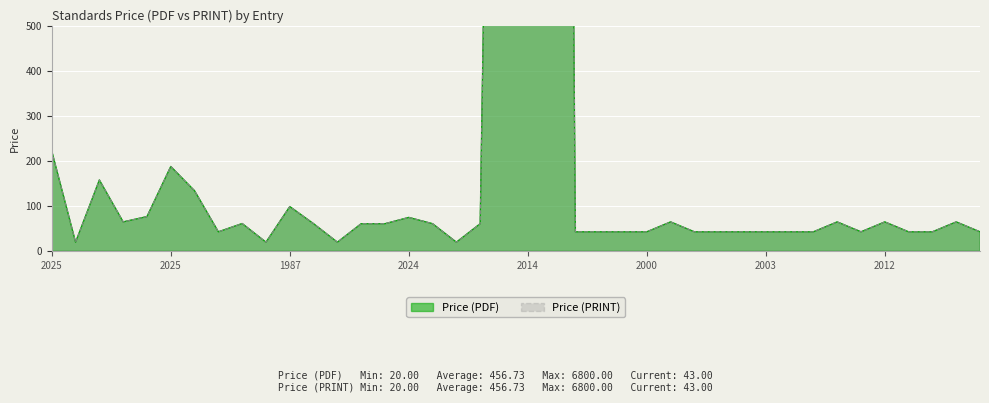

Where is the first local maximum for Price (PRINT)?

2025